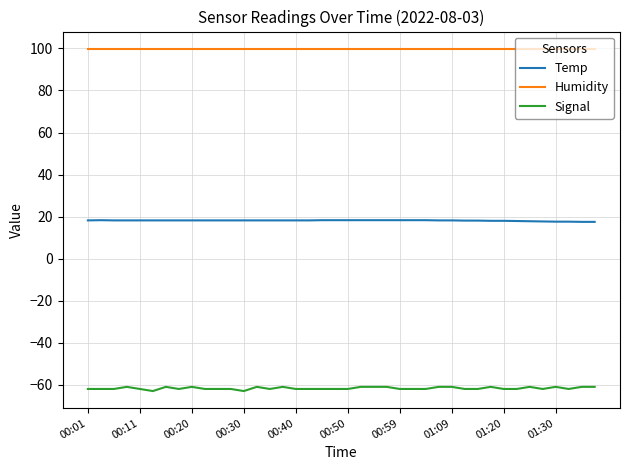

True or false: Humidity and Signal cross at least once.

False